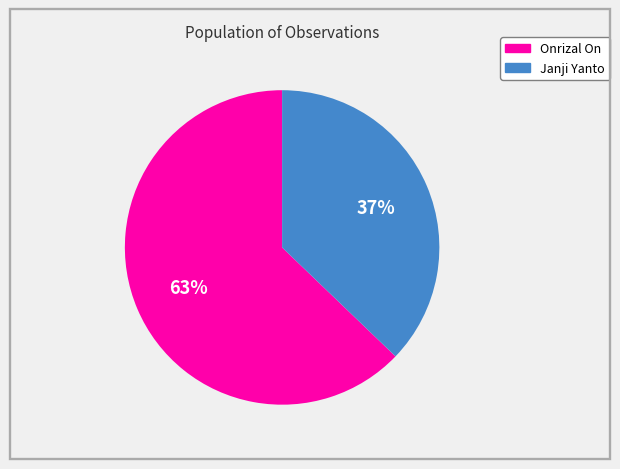

The Onrizal On slice represents 54% of the pie. True or false?

False